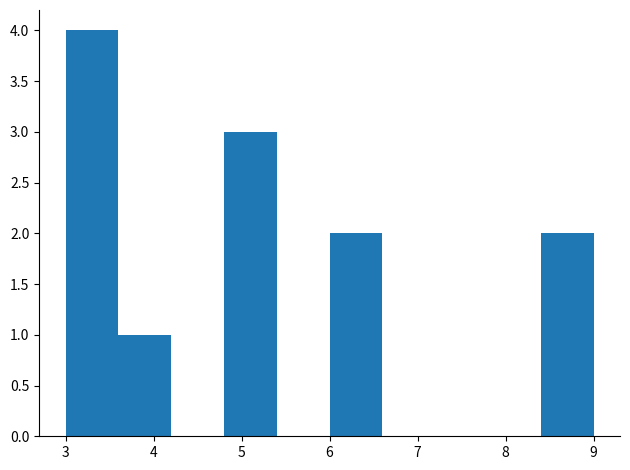

Over which range of the x-axis is the bar tallest?

3.0 to 3.6